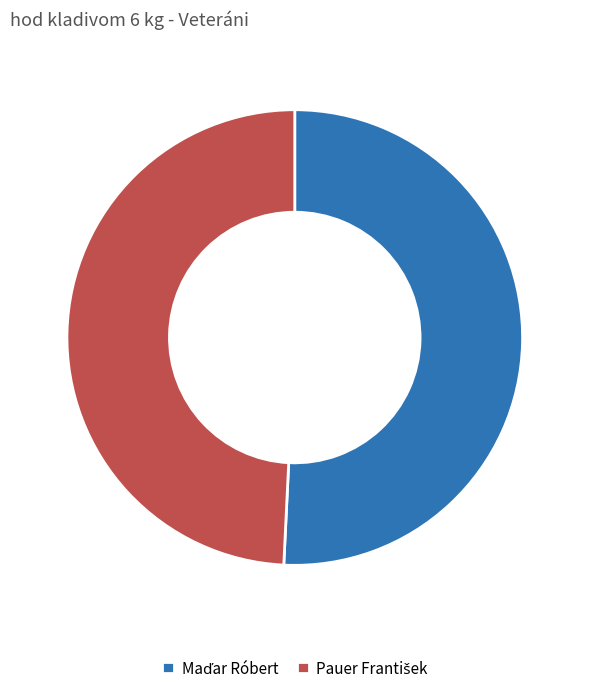

Is there a majority slice in this chart?

Yes